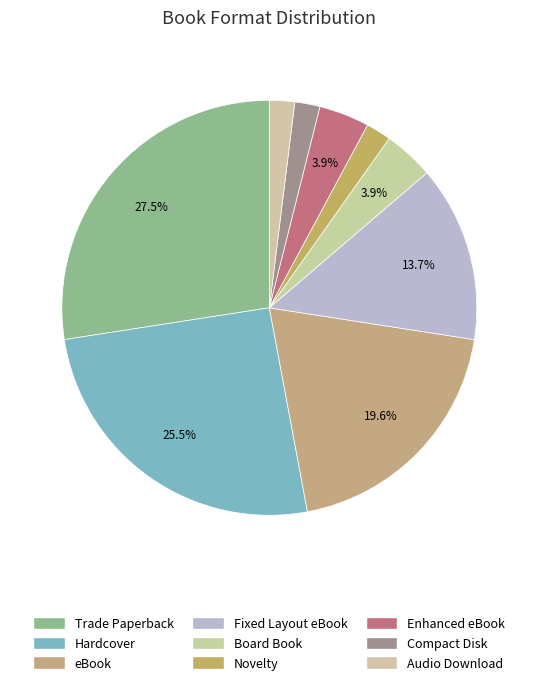

Is there a majority slice in this chart?

No